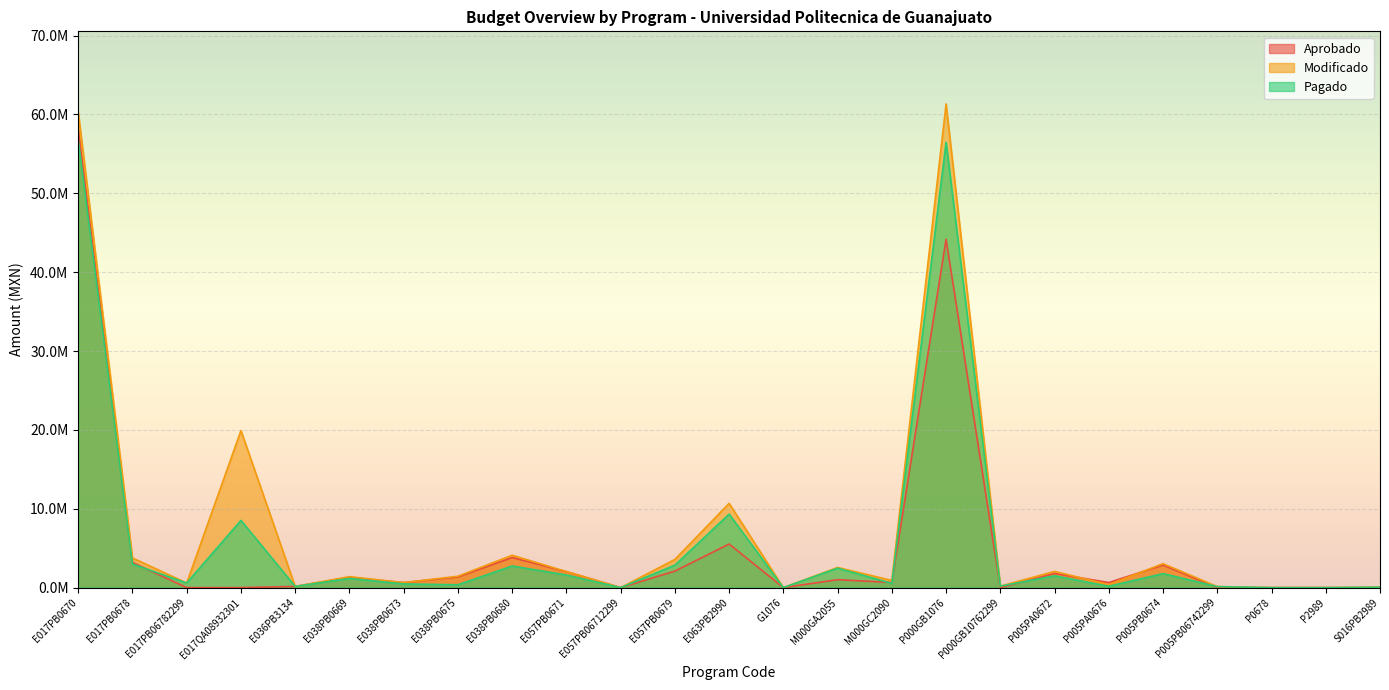

At which label does Modificado first exceed 1389059?

E017PB0670